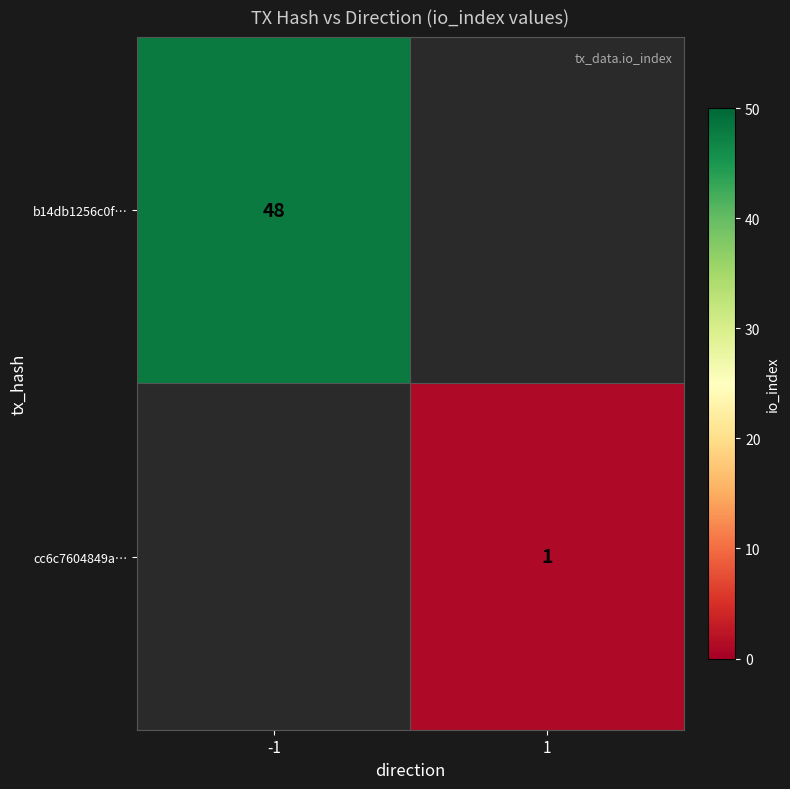

Between -1 and 1, which is larger?

-1